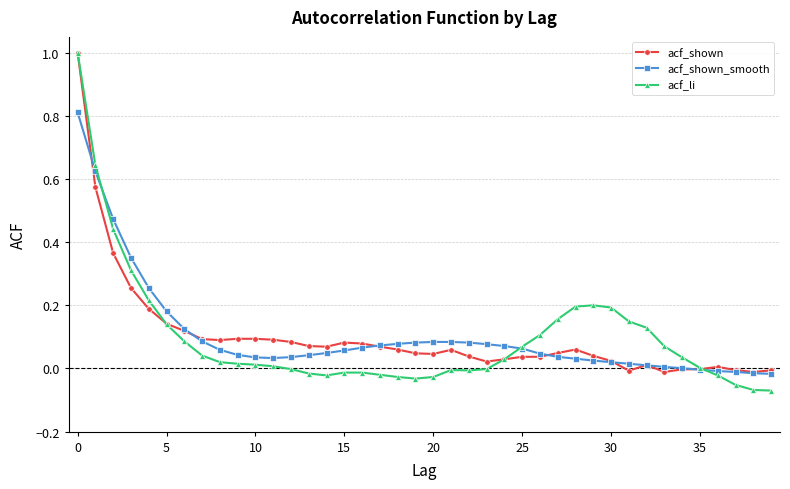

Which series has the widest spread of values?

acf_li